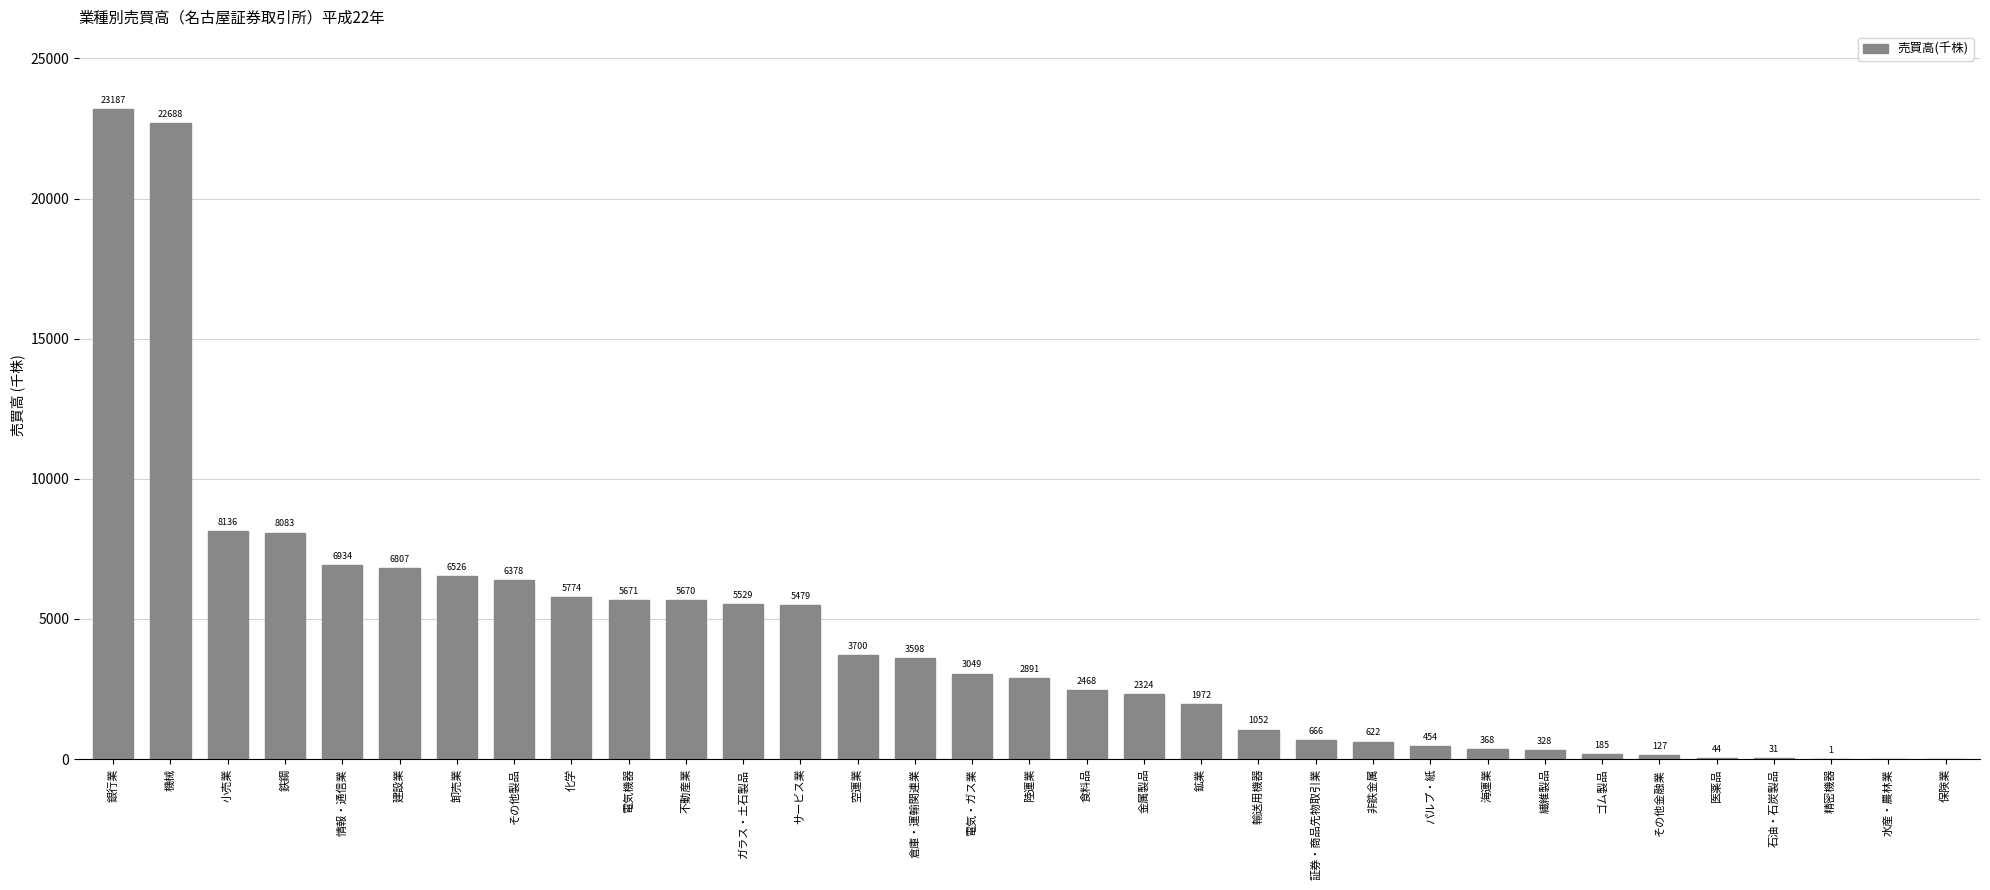

What is the change in value from 建設業 to 繊維製品?

-6479